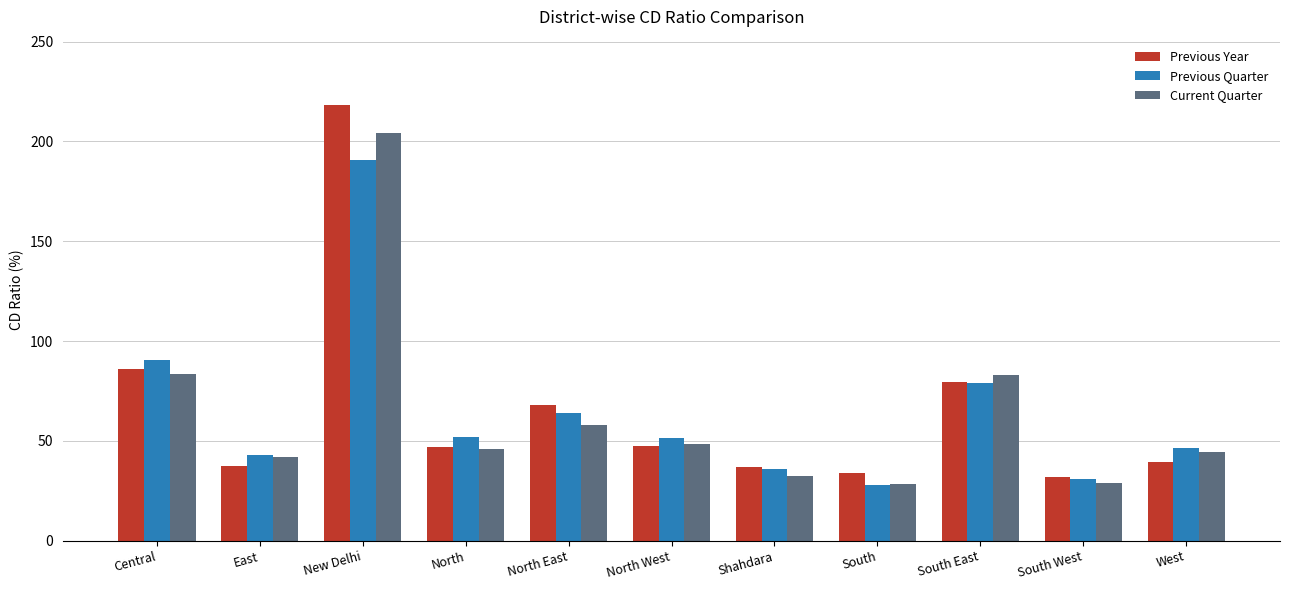

What is the approximate value of Previous Year at South West?

32.0